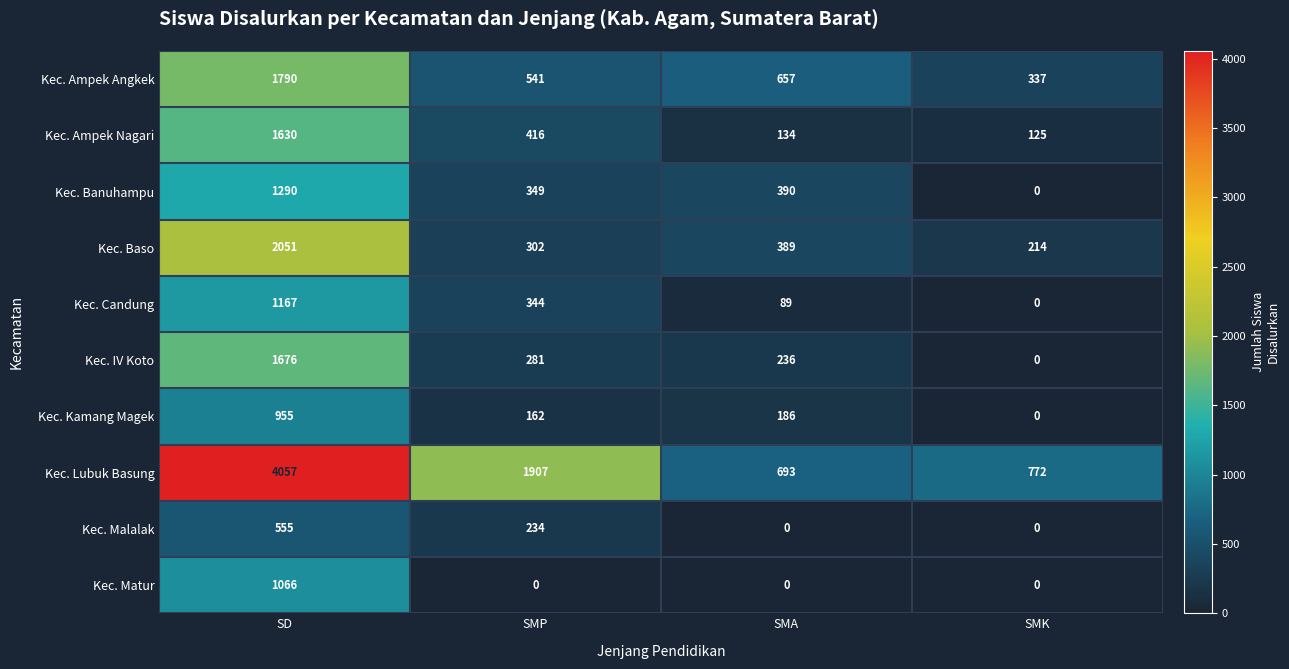

At which label does Kec. Ampek Nagari reach its peak?

SD